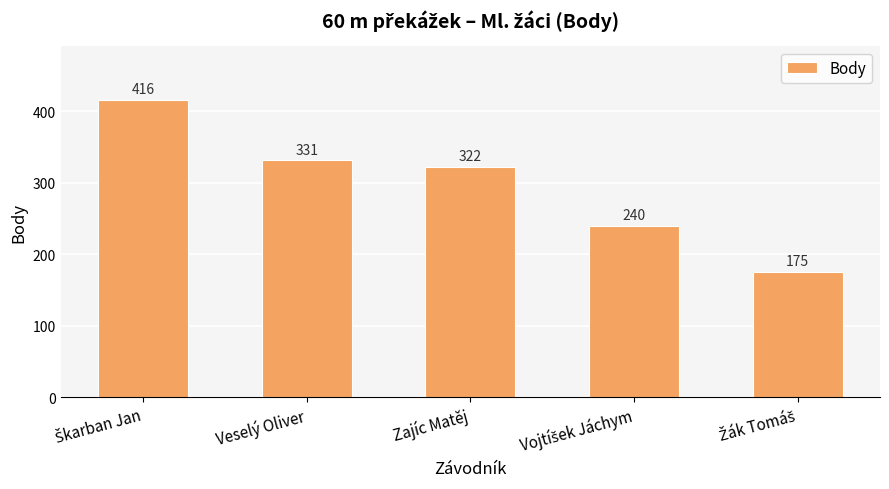

What value does the data have at Veselý Oliver, to the nearest 10?

330